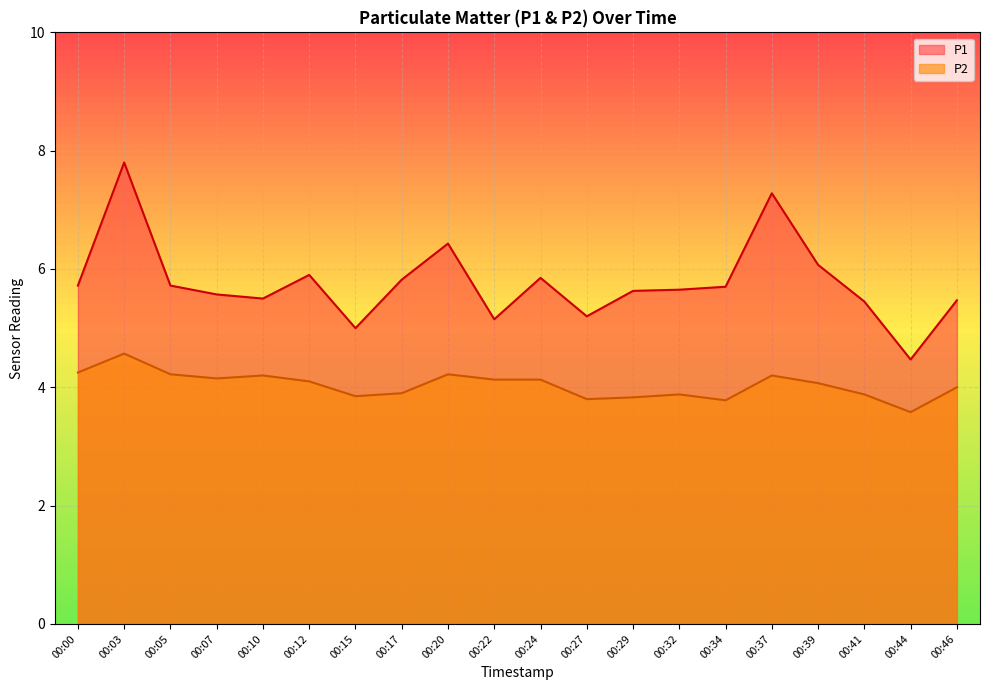

Is the value of P2 at 00:29 greater than the value of P1 at 00:44?

No